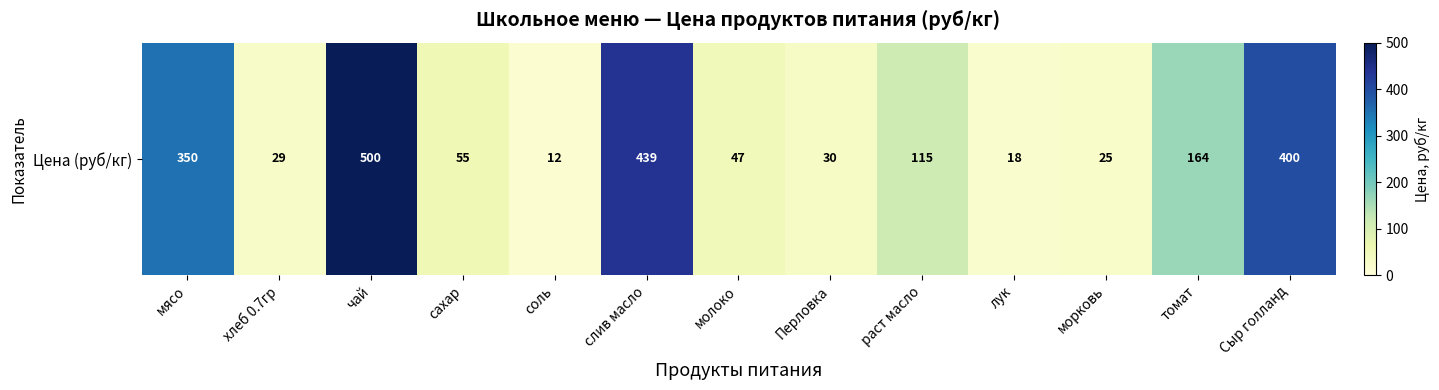

What value does the data have at чай?

500.0